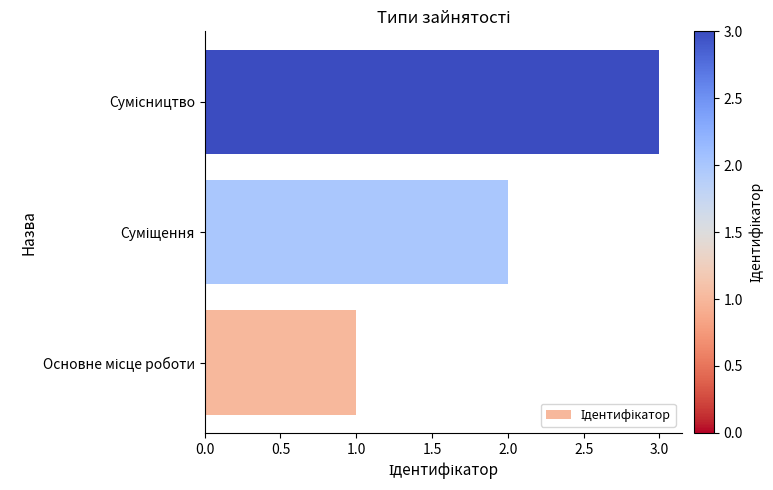

What is the sum of all values?

6